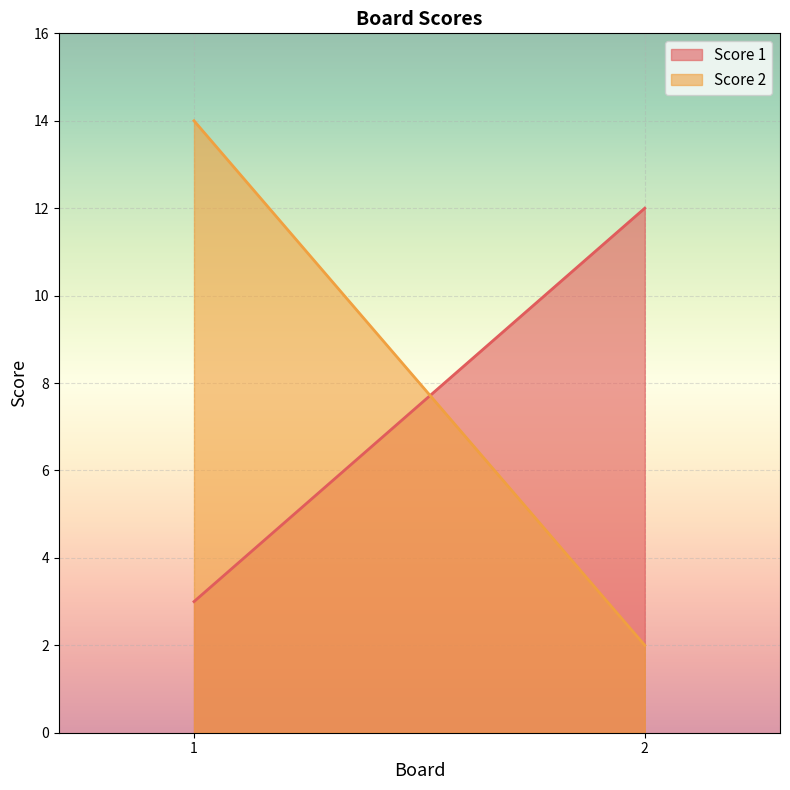

What is the difference between the Score 2 values at 2 and 1?

12